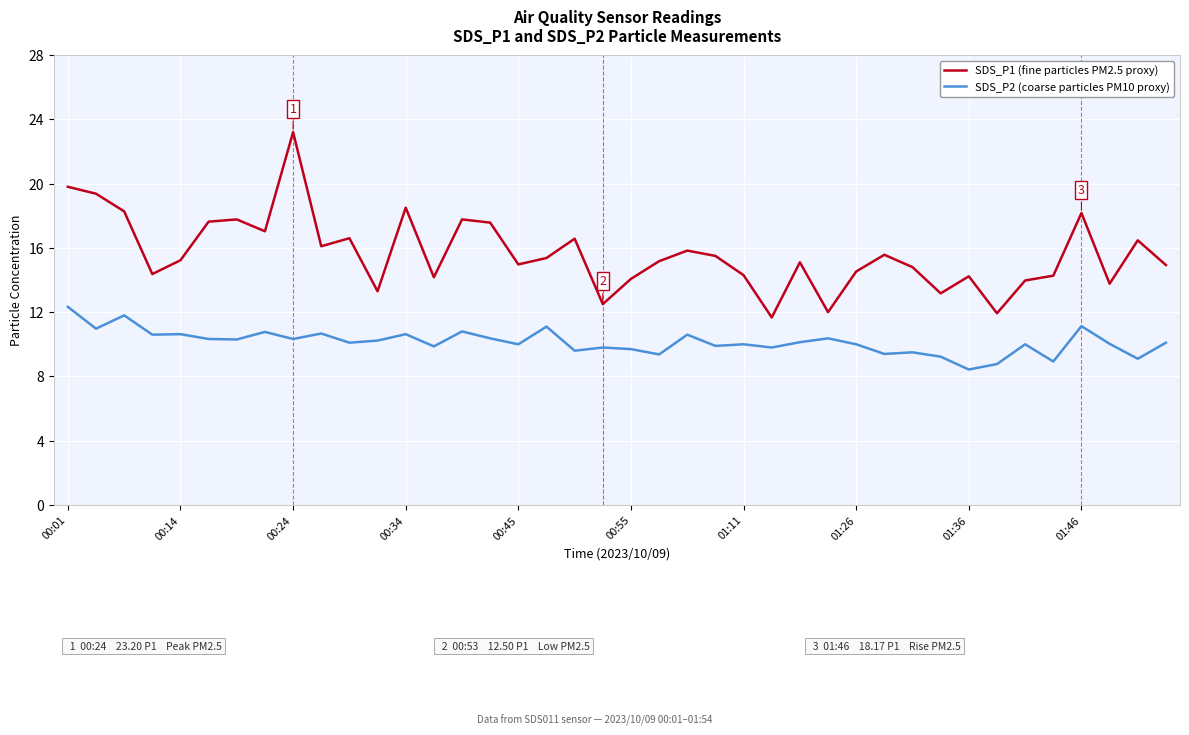

Rank the series by their maximum value, from lowest to highest.

SDS_P2 (coarse particles PM10 proxy), SDS_P1 (fine particles PM2.5 proxy)